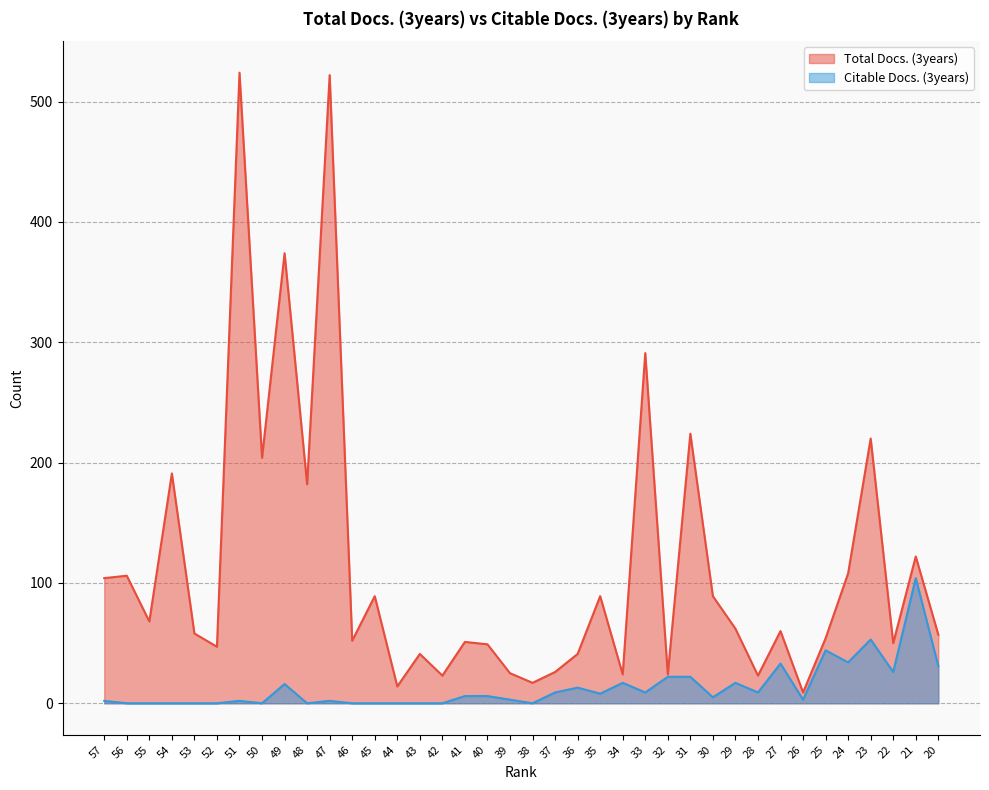

At how many categories does at least one series exceed 381?

2